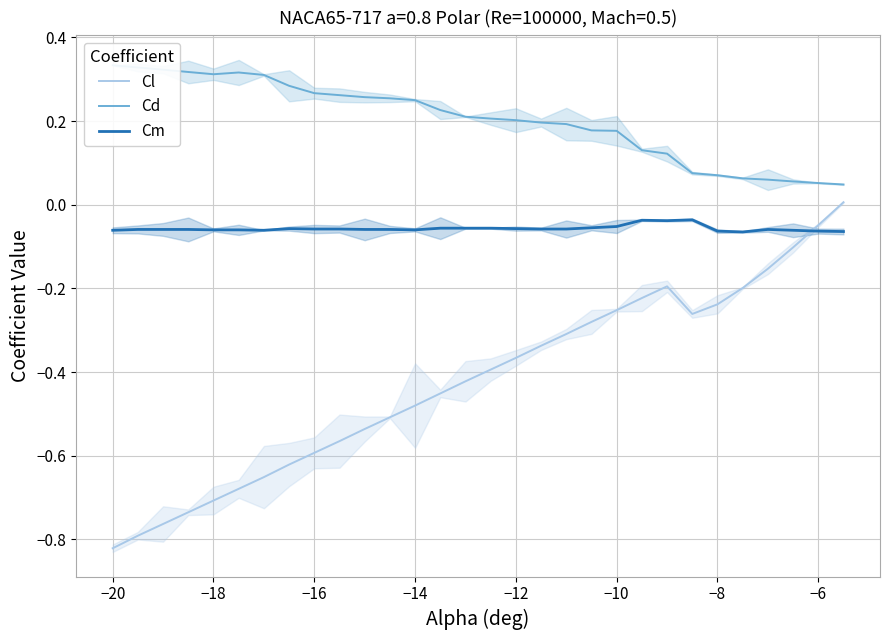

The value of Cm at 28 is -0.1. True or false?

False